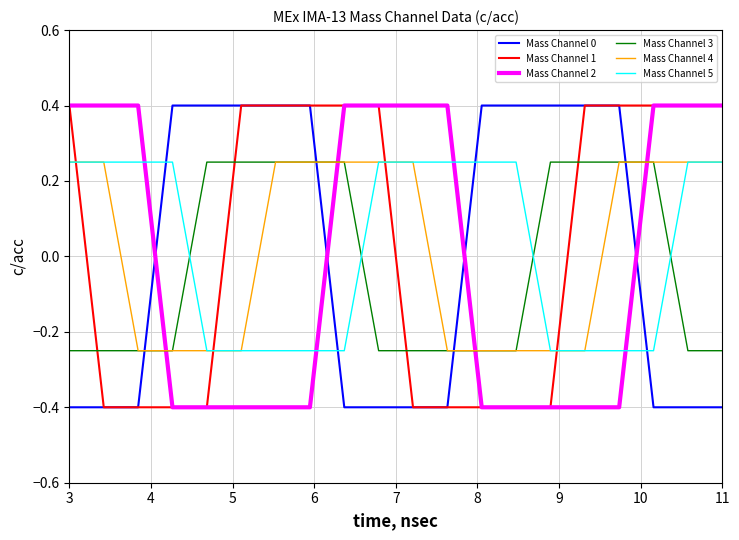

What is the lowest value of the Mass Channel 2 series?

-0.4